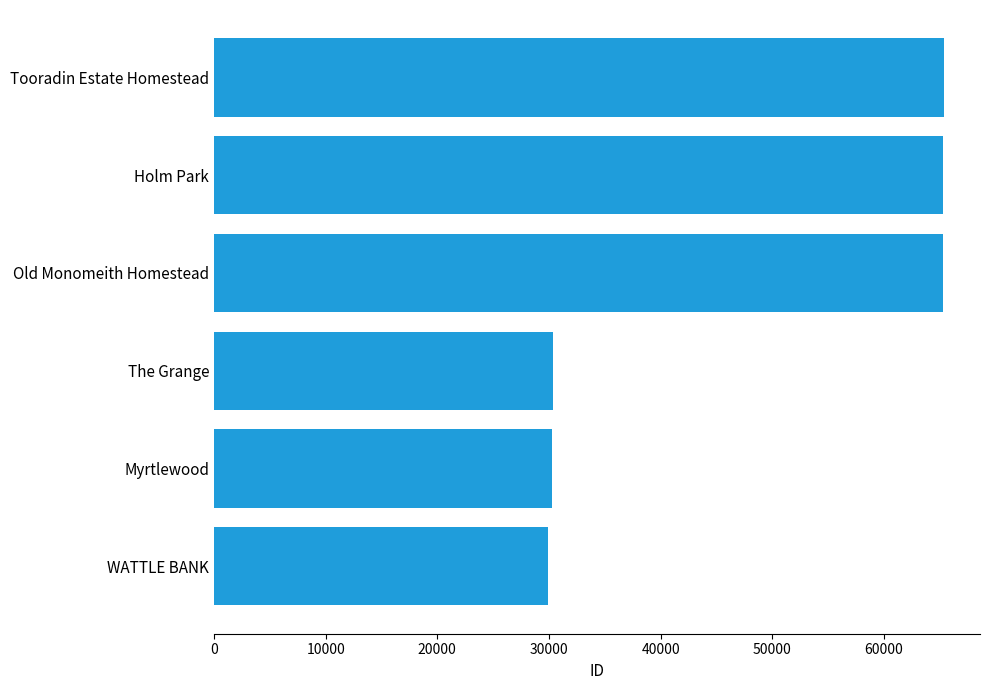

Which has a higher value, Old Monomeith Homestead or WATTLE BANK?

Old Monomeith Homestead